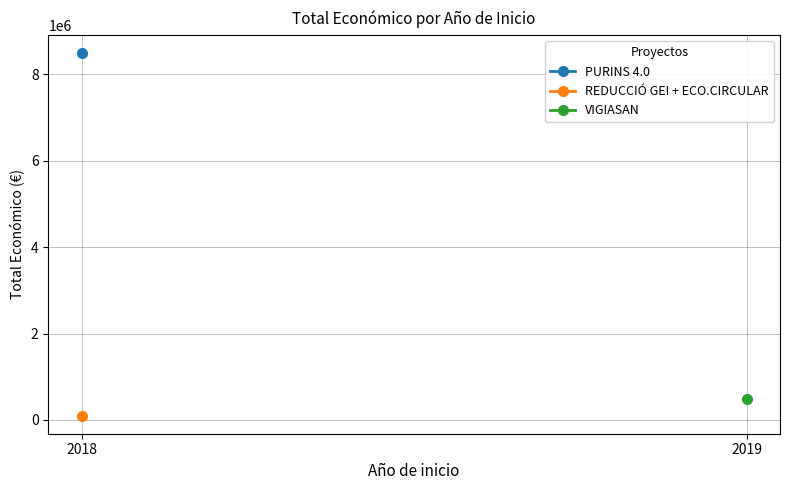

At which category does the chart reach its peak across all series?

2018